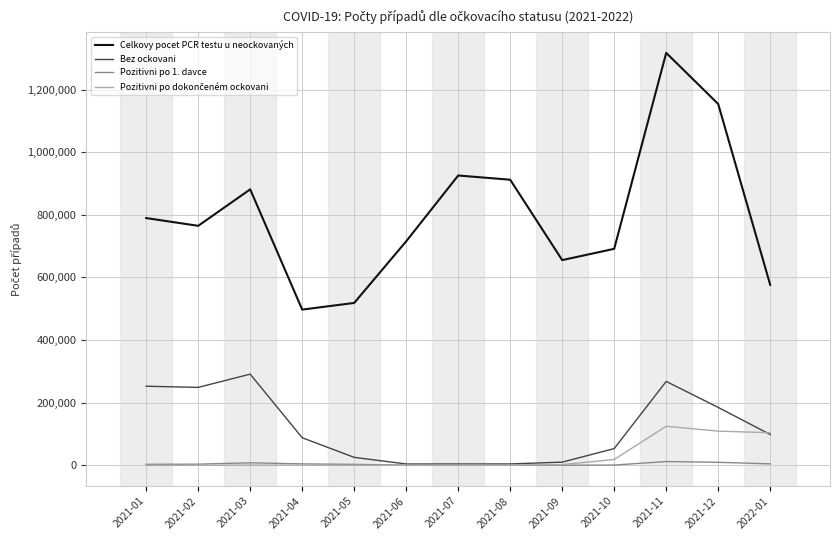

What is the highest value of the Bez ockovani series?

291232